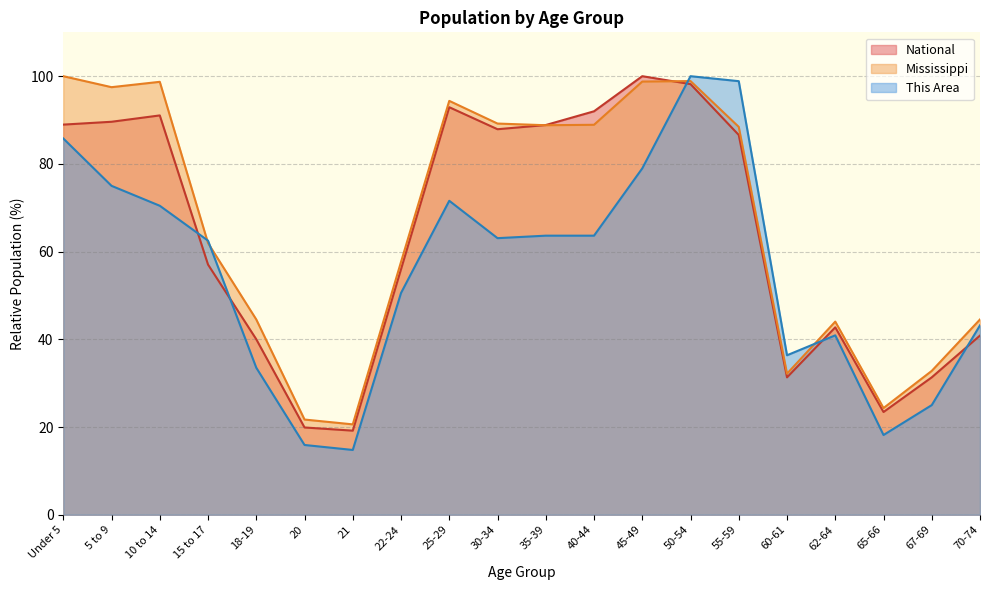

How many data points in Mississippi are above 88?

10